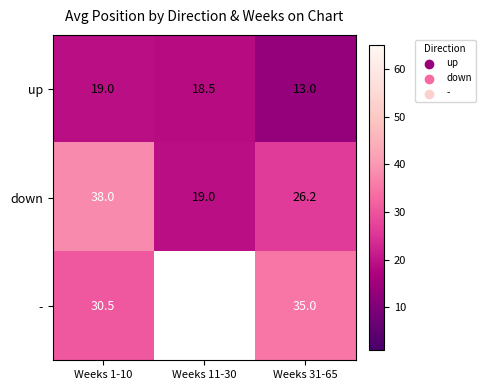

What is the difference between the maximum and minimum values in the up series?

6.0